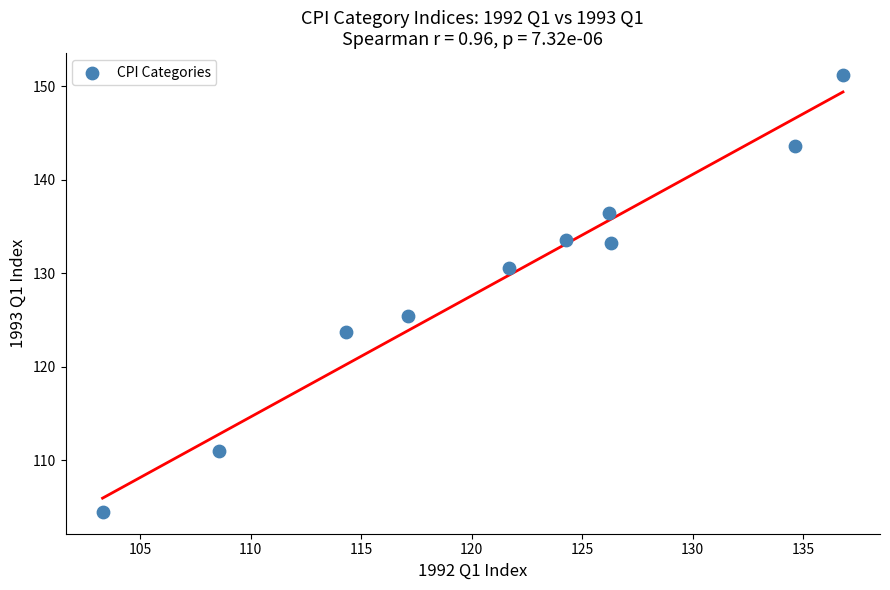

What Y value in the scatter plot is closest to 127?

125.5